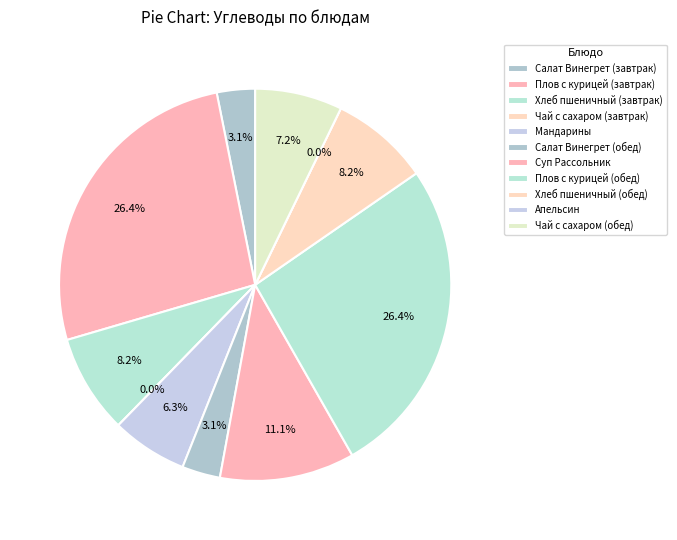

What portion of the pie excludes Хлеб пшеничный (обед)?

91.8%